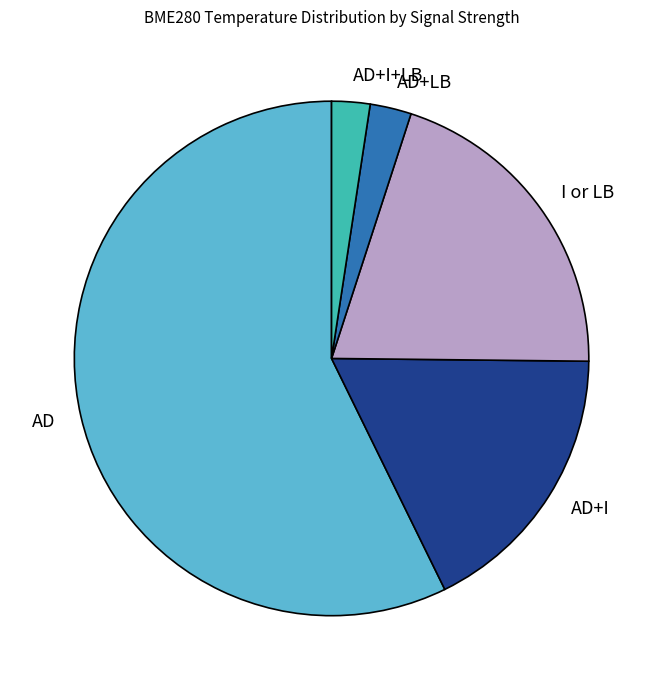

True or false: AD+LB accounts for 3% of the total.

True